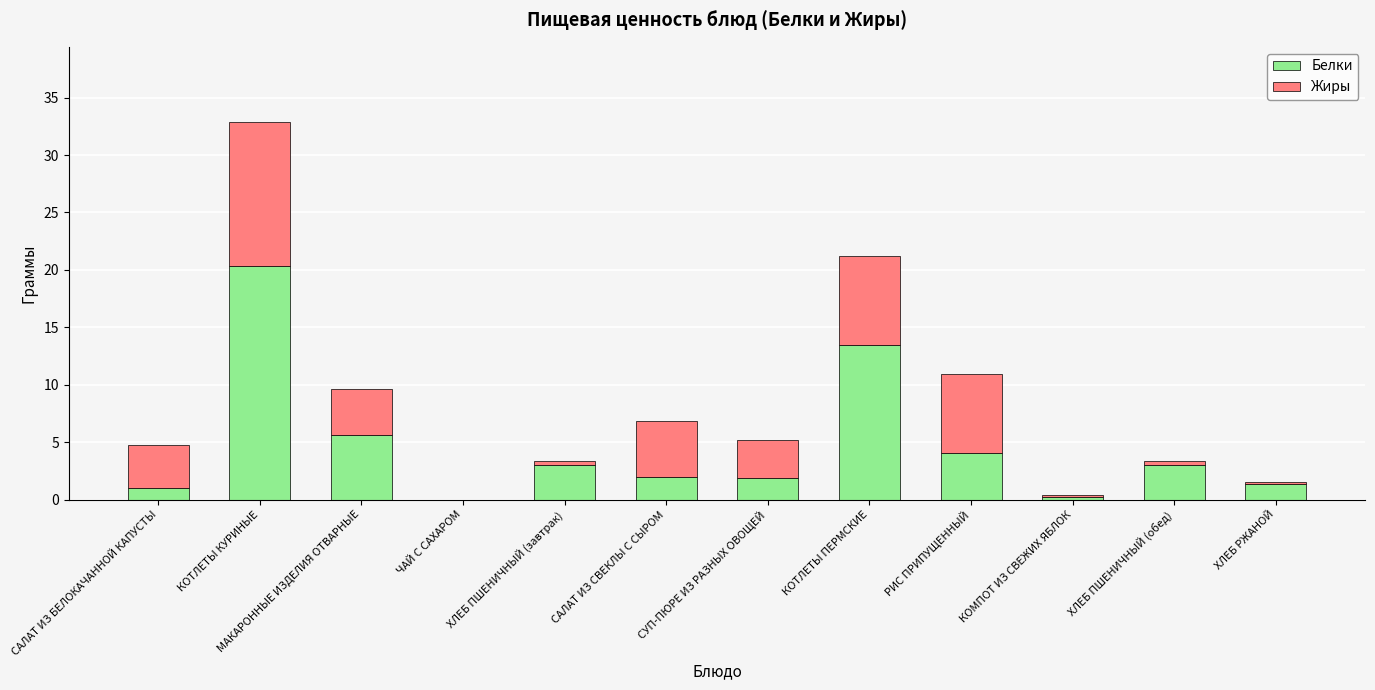

What is the sum of all Белки values?

56.0